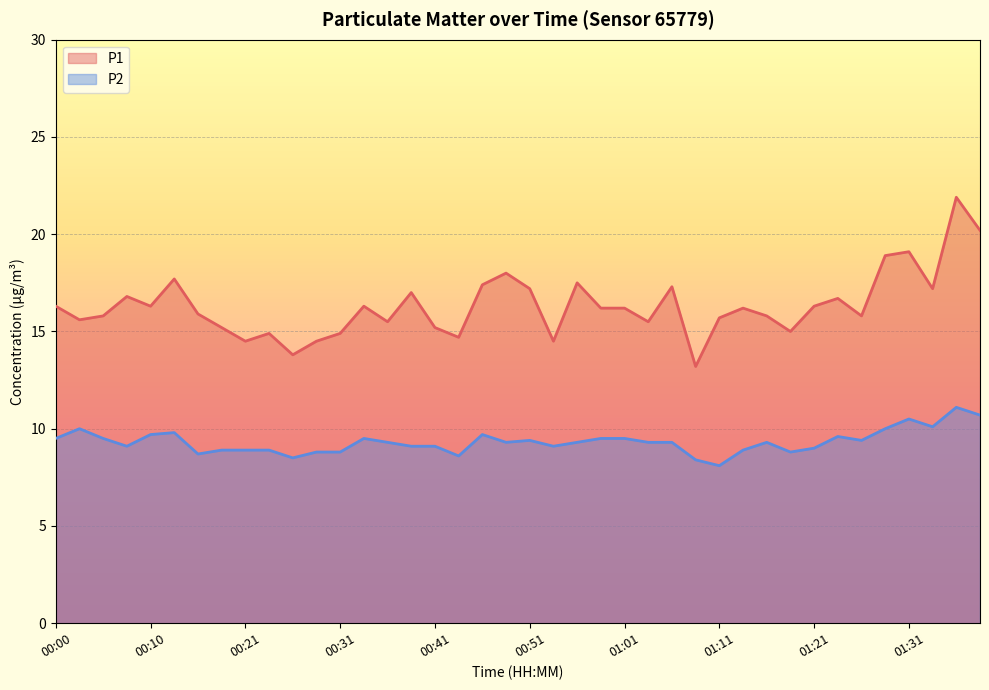

Reading left to right, extract all data points from this chart.

P1: 16.3	15.6	15.8	16.8	16.3	17.7	15.9	15.2	14.5	14.9	13.8	14.5	14.9	16.3	15.5	17.0	15.2	14.7	17.4	18.0	17.2	14.5	17.5	16.2	16.2	15.5	17.3	13.2	15.7	16.2	15.8	15.0	16.3	16.7	15.8	18.9	19.1	17.2	21.9	20.2
P2: 9.5	10.0	9.5	9.1	9.7	9.8	8.7	8.9	8.9	8.9	8.5	8.8	8.8	9.5	9.3	9.1	9.1	8.6	9.7	9.3	9.4	9.1	9.3	9.5	9.5	9.3	9.3	8.4	8.1	8.9	9.3	8.8	9.0	9.6	9.4	10.0	10.5	10.1	11.1	10.7